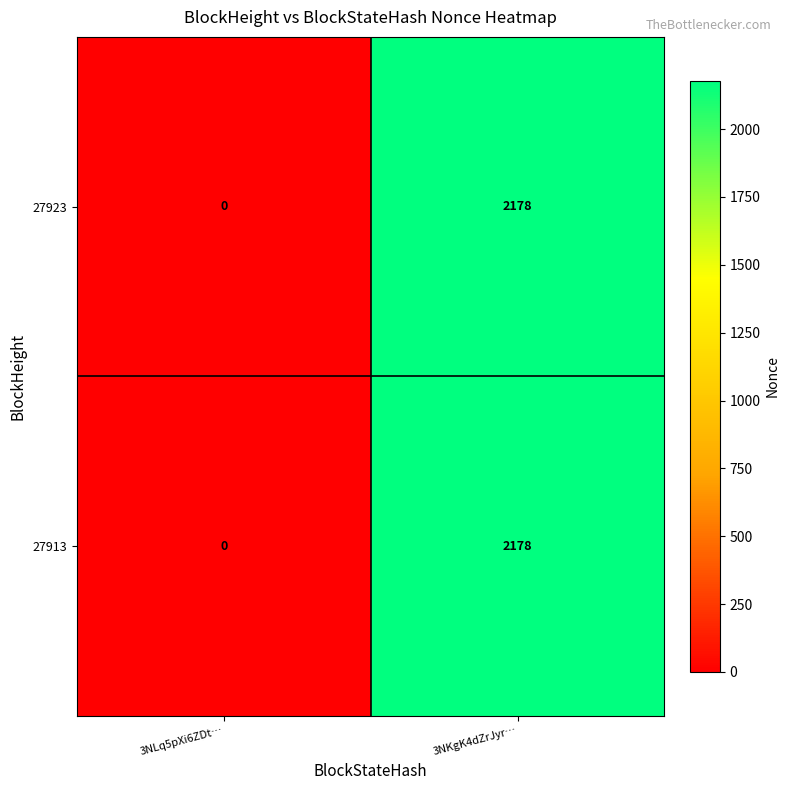

At which category does the chart reach its peak across all series?

3NKgK4dZrJyr…